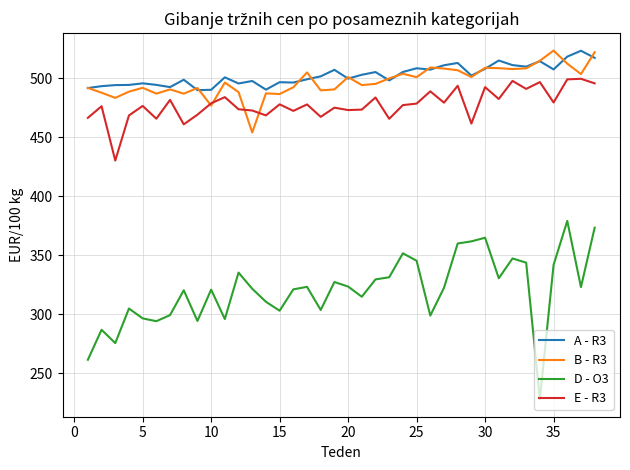

Is this an area chart (filled region under the line)?

No